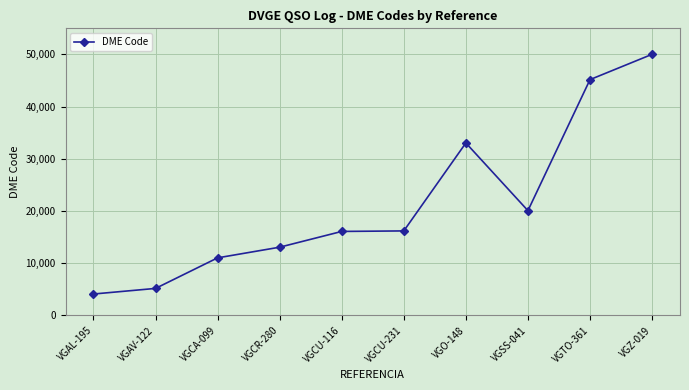

How many values are below 16186?

5